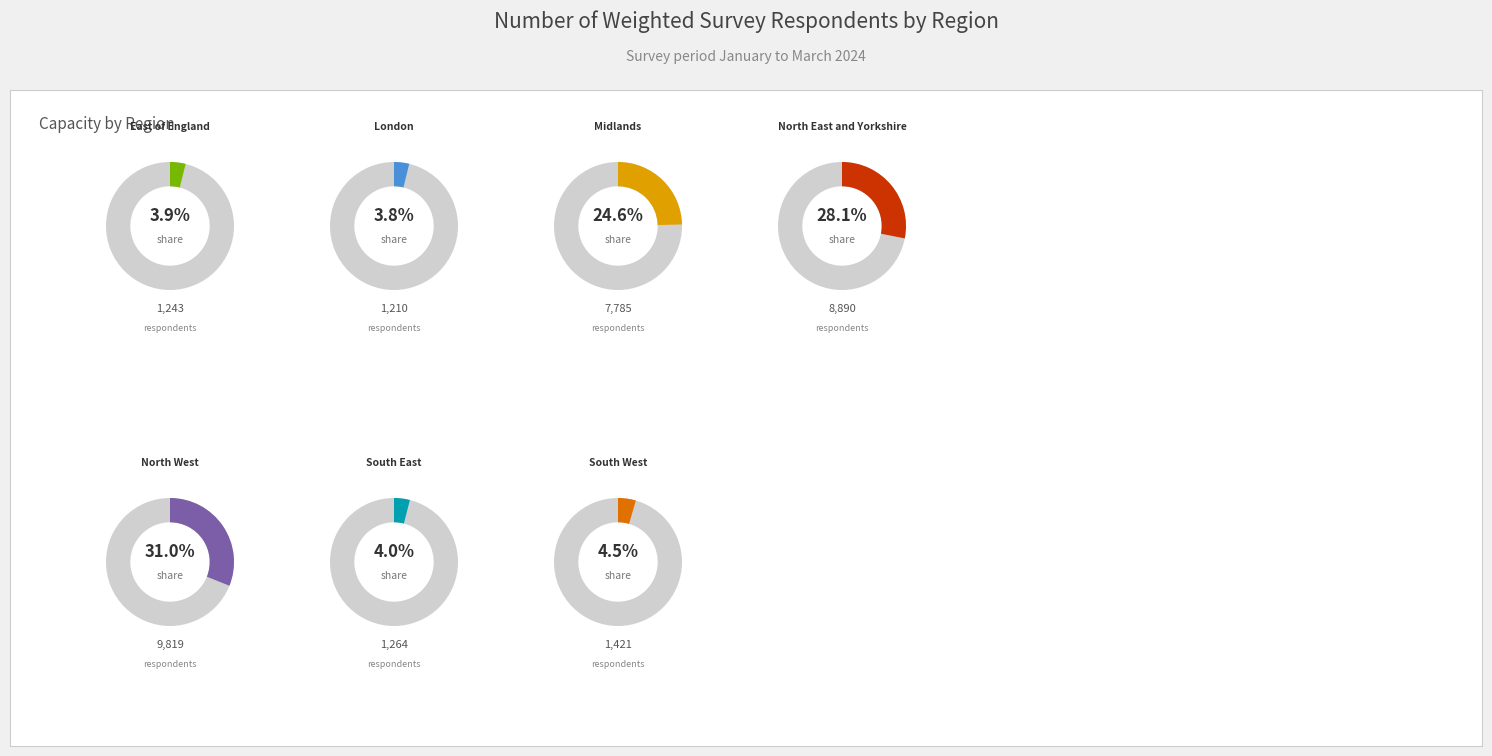

To the nearest percent, what is the difference between the North East and Yorkshire and South West slice percentages?

24%